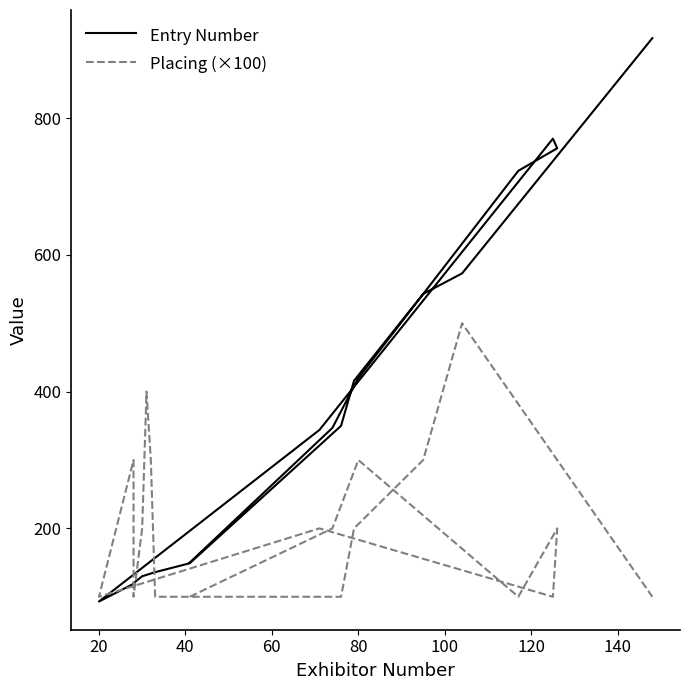

Does the chart display data point markers on the line(s)?

No